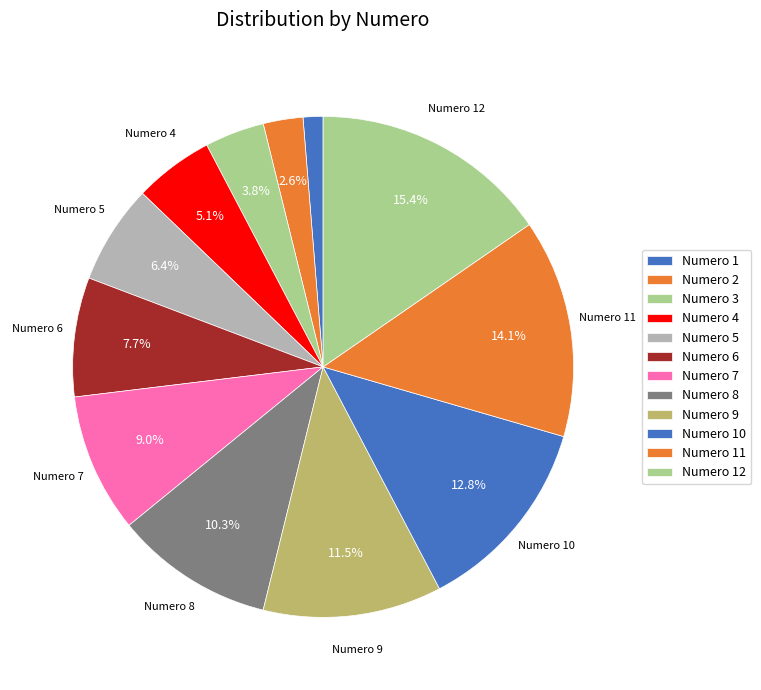

What is the largest slice in the pie chart?

12